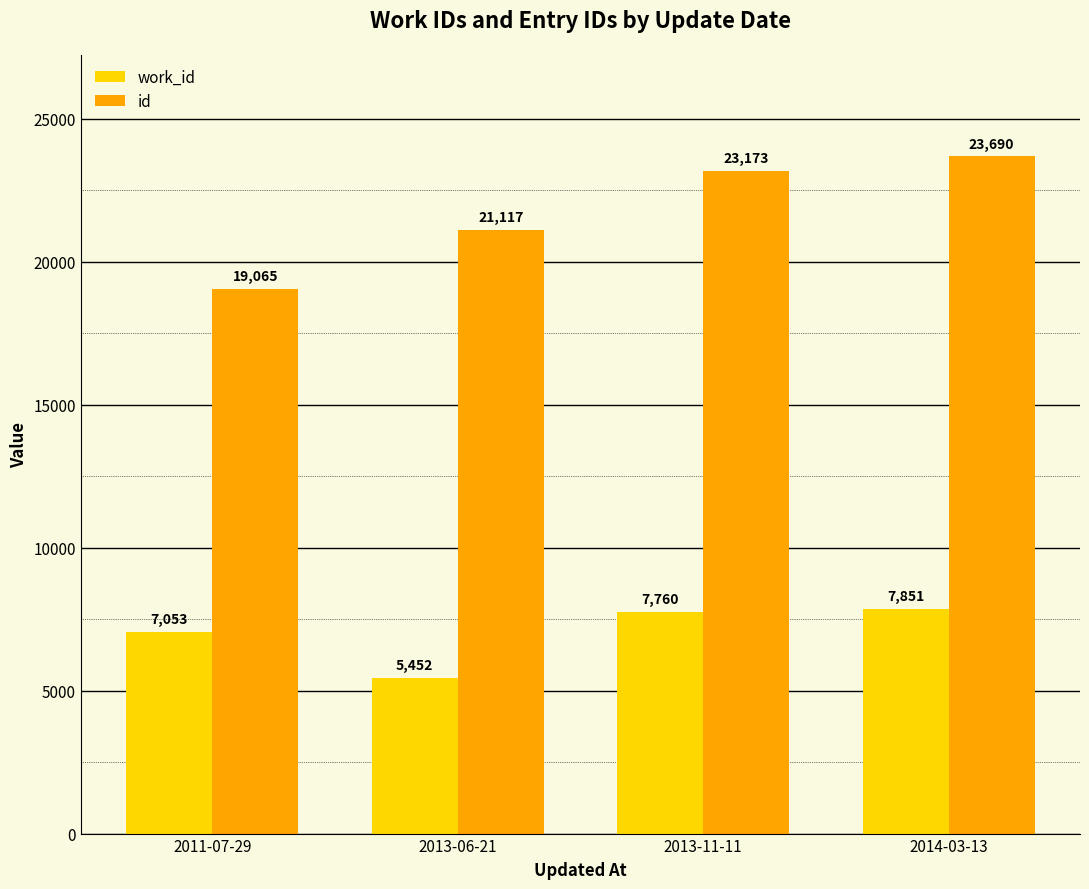

What is the sum of all id values?

87045